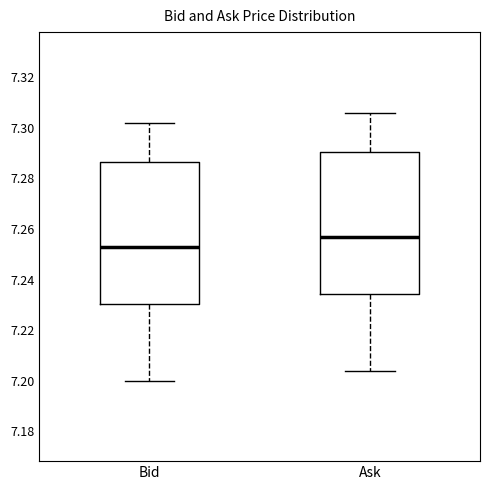

Which box's median line is the lowest?

Bid